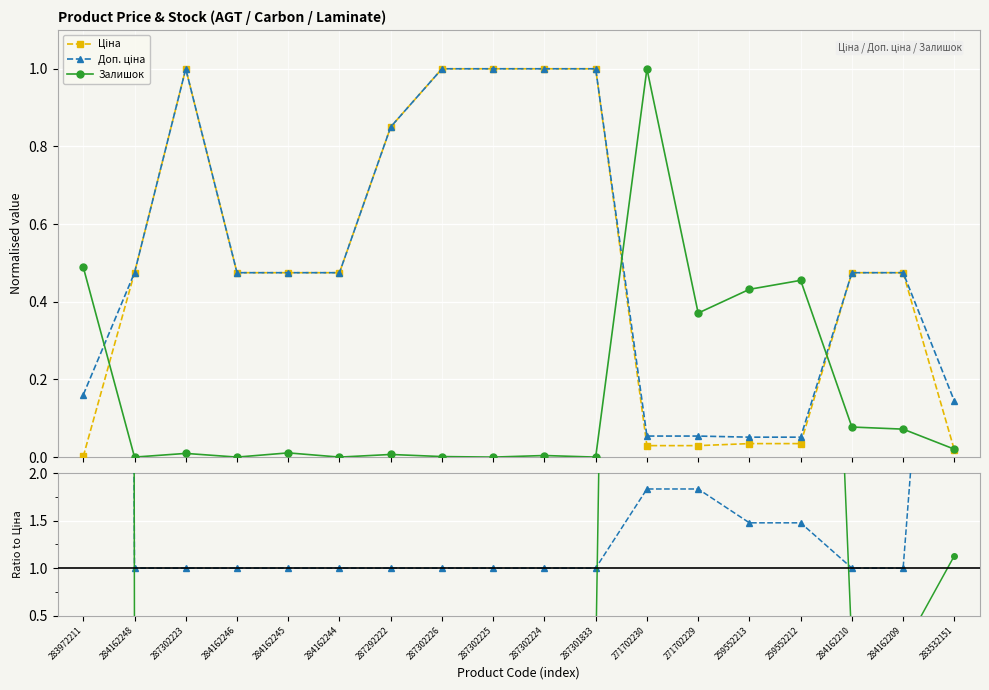

What position from the right is 287302225?

10